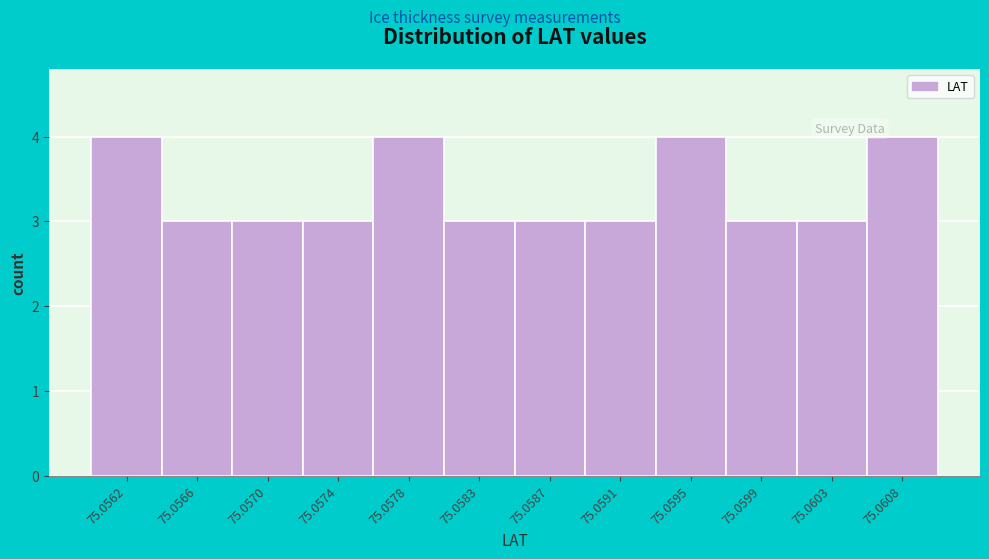

Reading right to left, list all the values displayed in this chart.

75.0608=4	75.0603=3	75.0599=3	75.0595=4	75.0591=3	75.0587=3	75.0583=3	75.0578=4	75.0574=3	75.0570=3	75.0566=3	75.0562=4